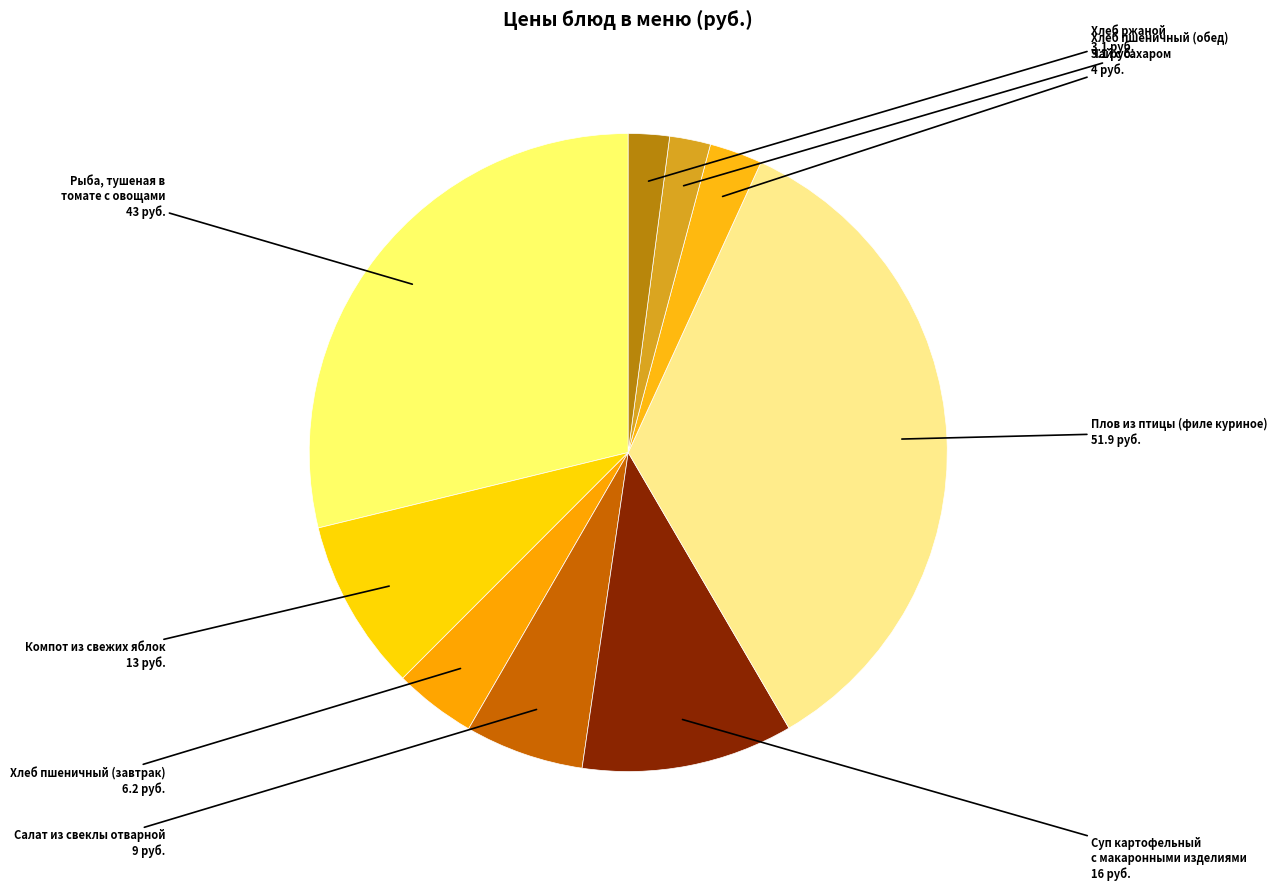

Which category has the biggest portion of the pie?

Плов из птицы (филе куриное)